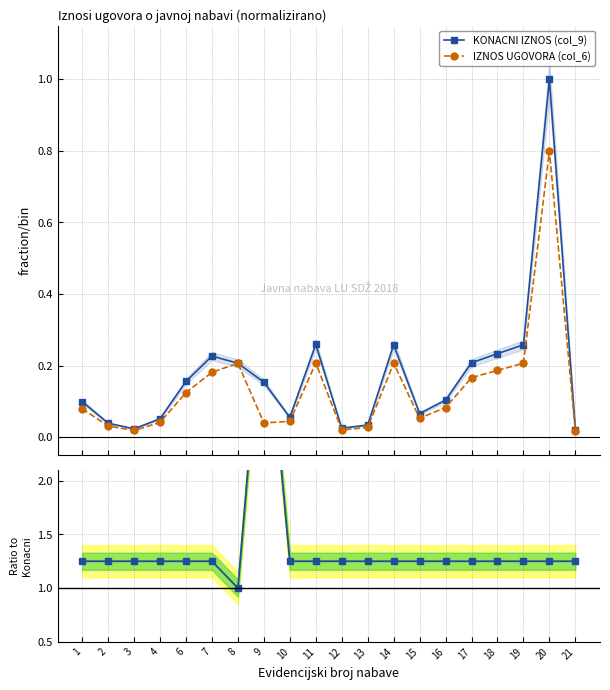

What is the highest value of the IZNOS UGOVORA (col_6) series?

0.8